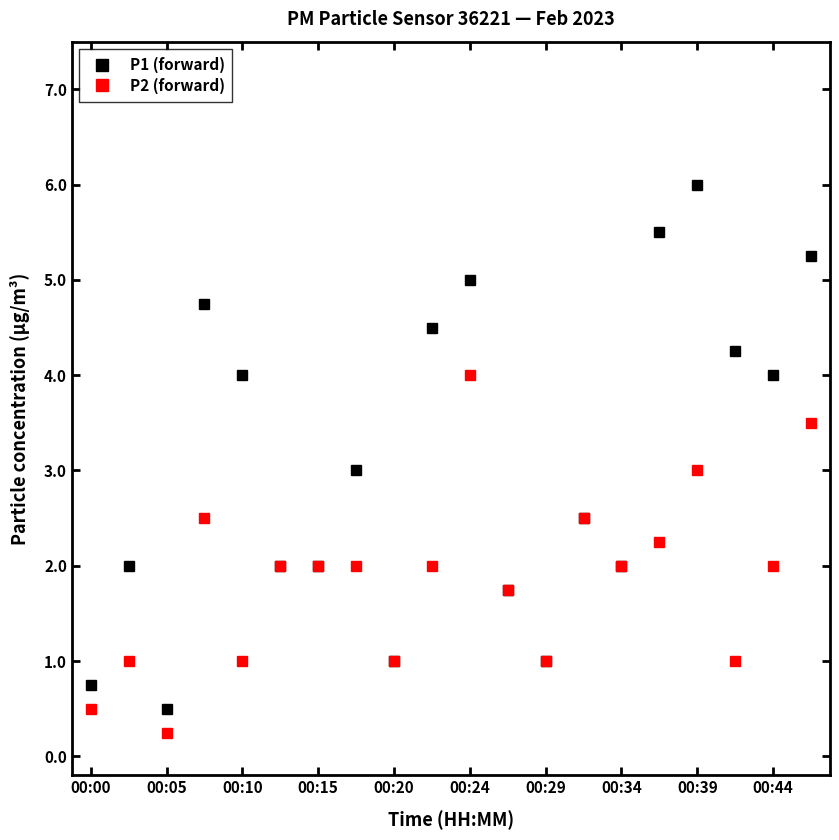

In P2 (forward), how many points are lower than both neighbors (excluding endpoints)?

6